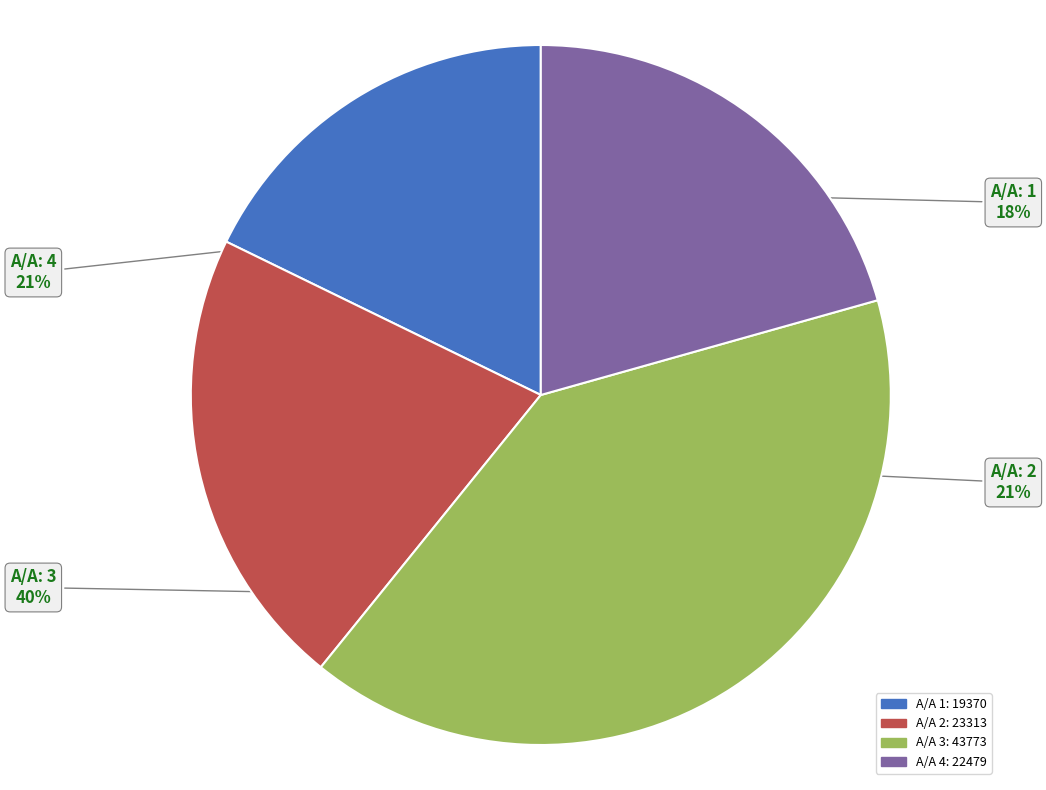

Is there any slice that represents more than half of the pie?

No